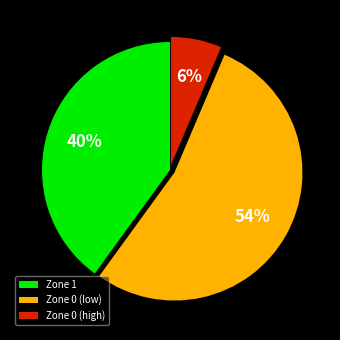

Is it true that Zone 1 is 40% of the pie?

True